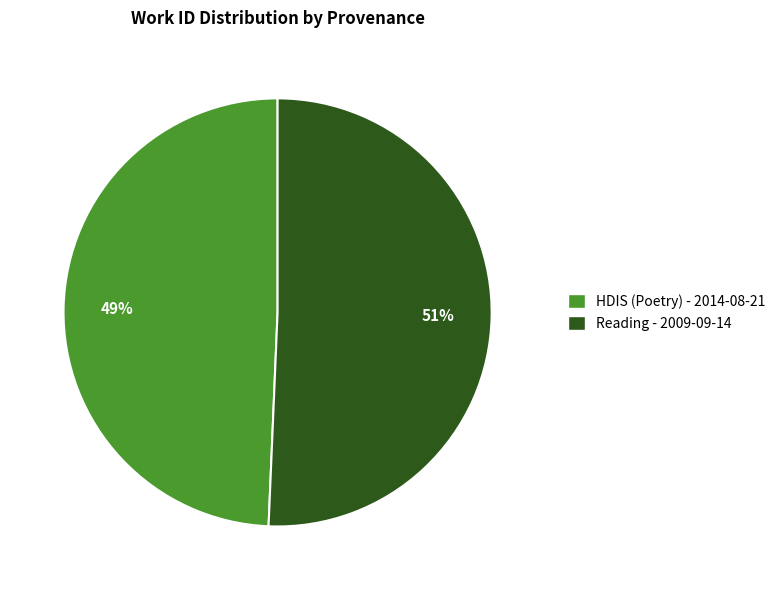

Does HDIS (Poetry) - 2014-08-21 account for over 50% of the chart?

No